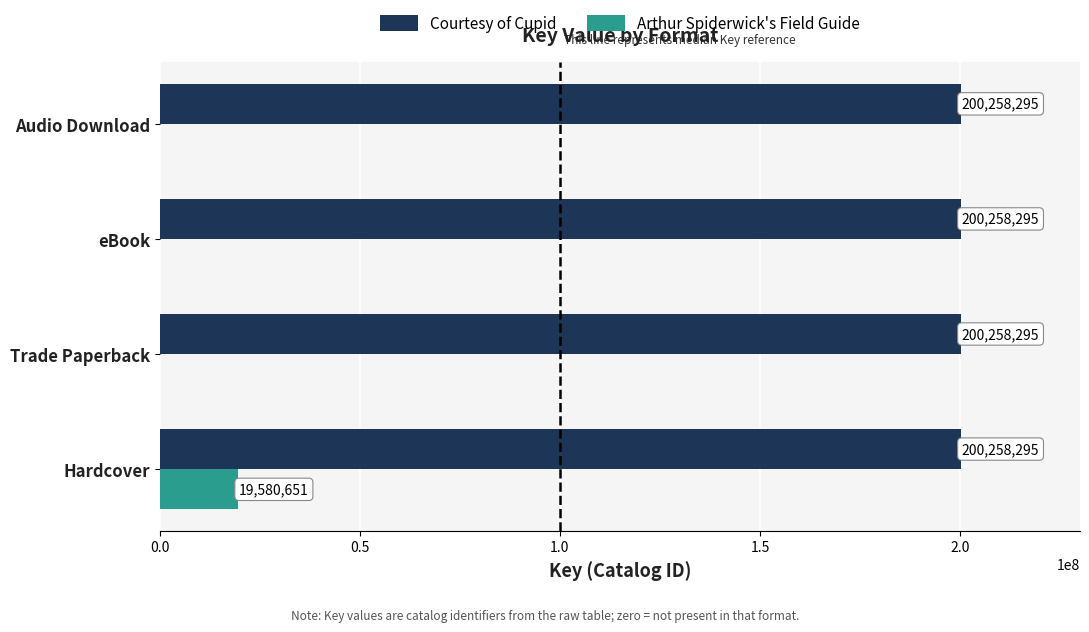

Is it true that Courtesy of Cupid equals 78529181 at Trade Paperback?

False